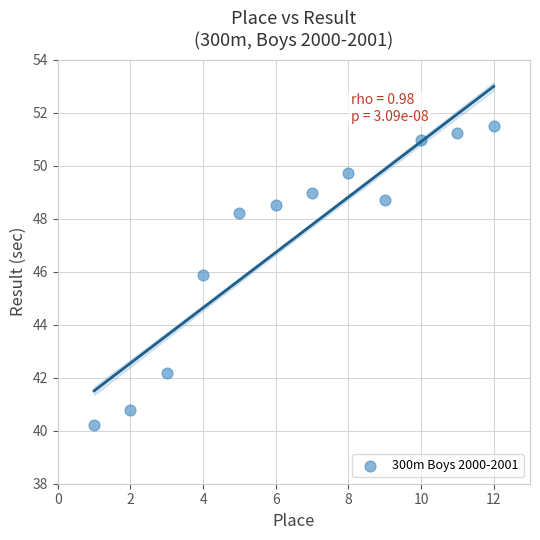

What Y value in the scatter plot is closest to 45?

45.9